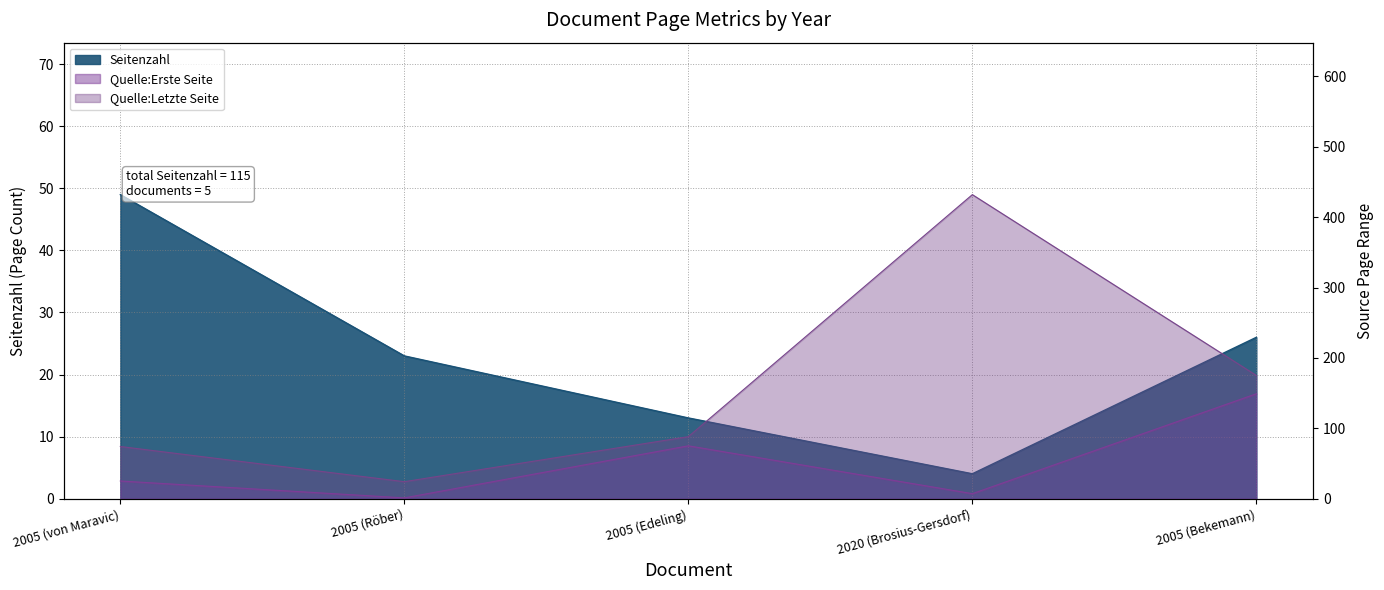

Rank the series at 2020 (Brosius-Gersdorf) from lowest to highest value.

Seitenzahl, Quelle:Erste Seite, Quelle:Letzte Seite